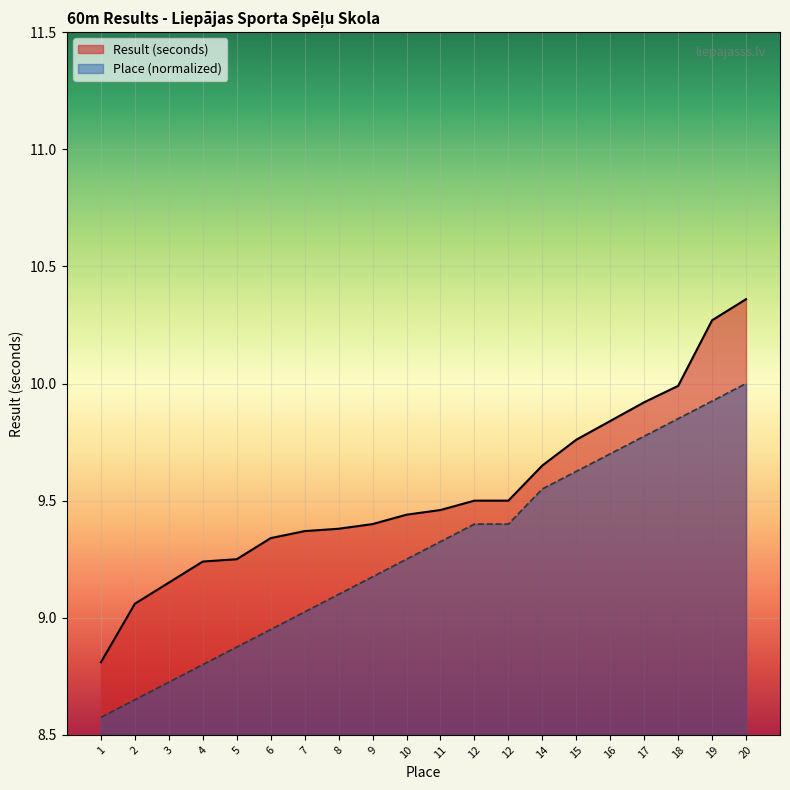

Between 8 and 19, which series saw the biggest shift?

Result (seconds)